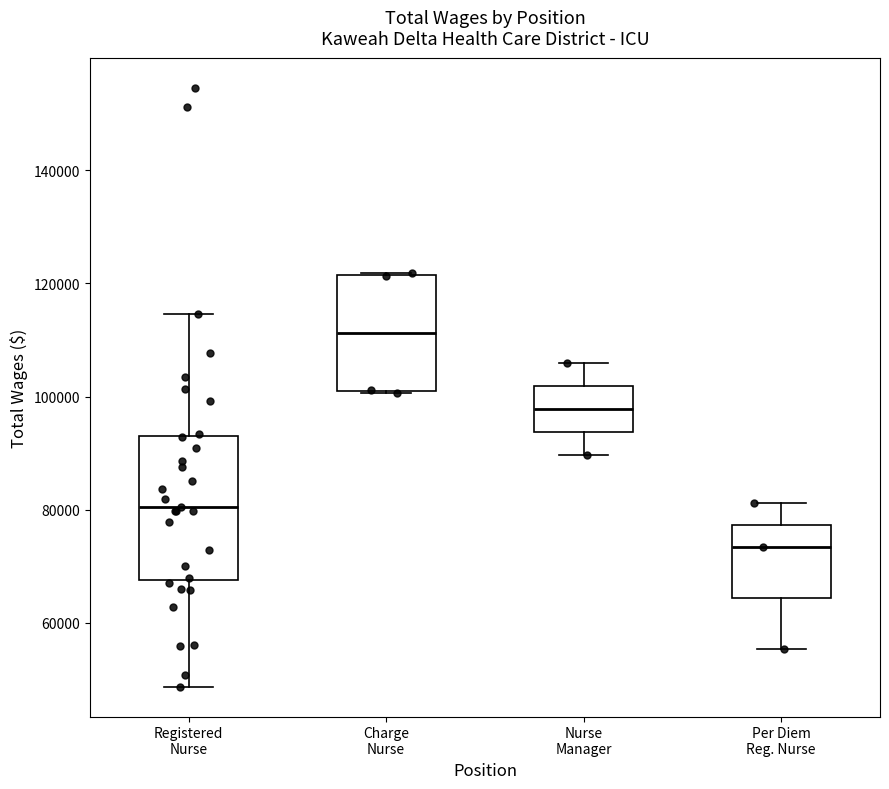

Which box is the tallest, from its lower edge to its upper edge?

Registered Nurse